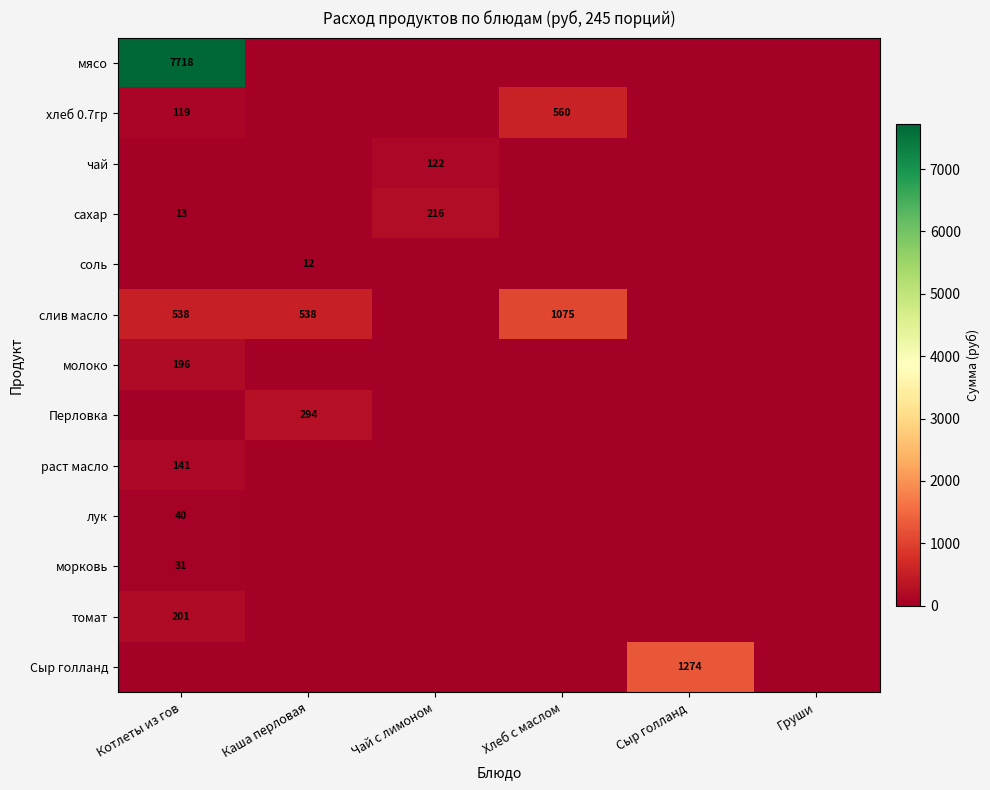

Is it true that Сыр голланд equals 1274 at Сыр голланд?

True